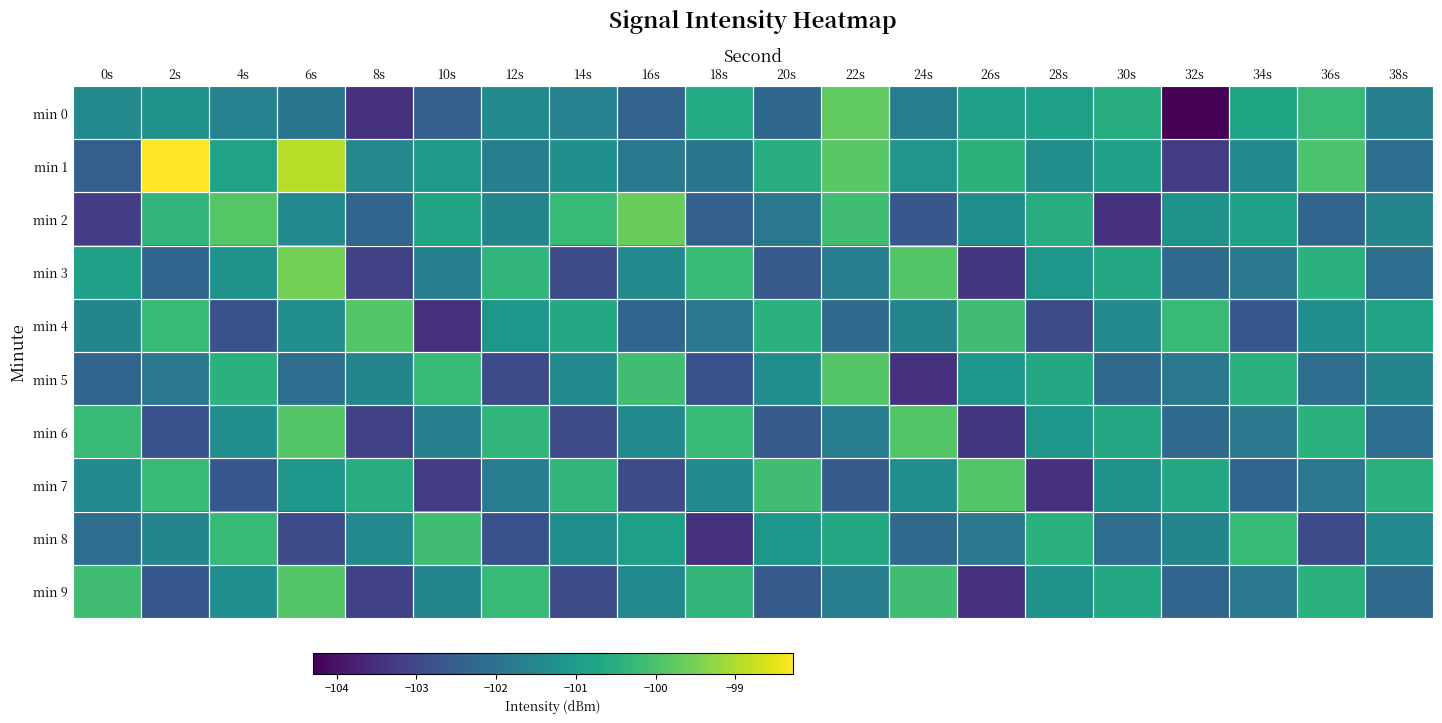

Which has a higher value, 0s or 2s?

2s